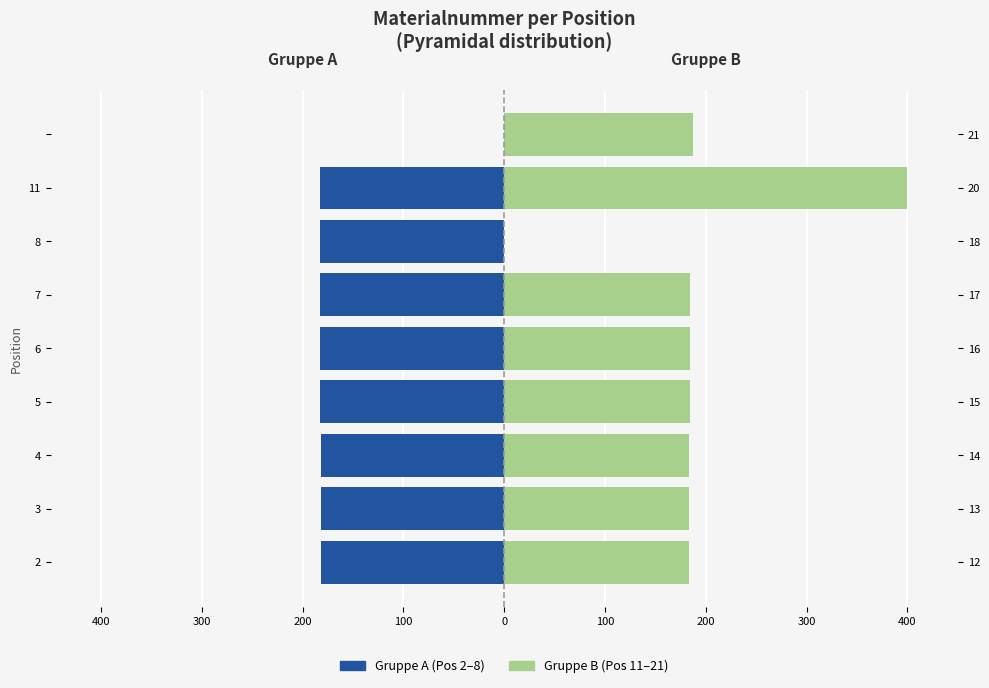

What is the lowest value of the Gruppe A (Pos 2-8) series?

-183.2